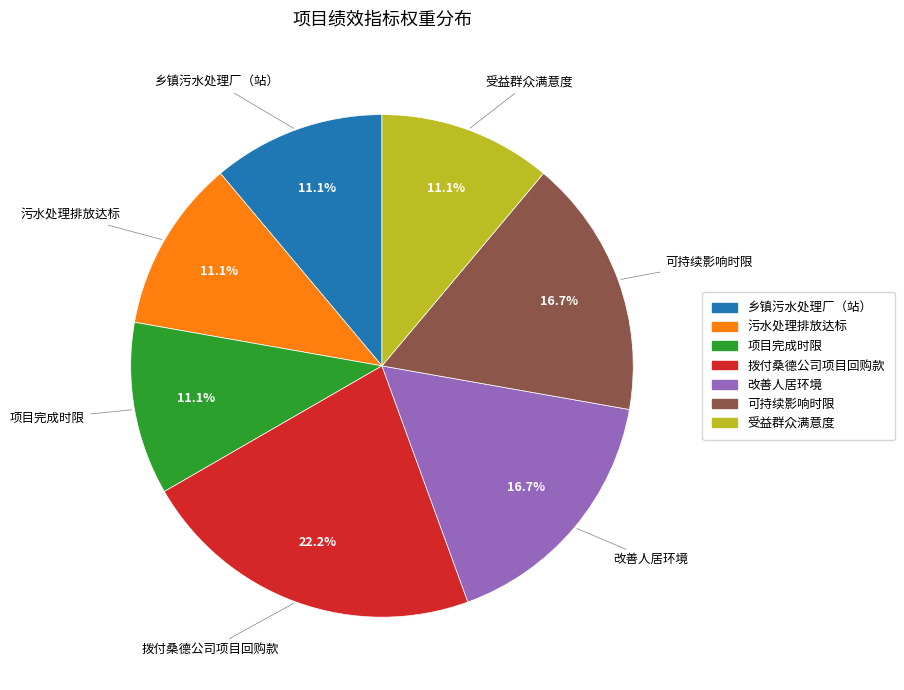

Count the number of slices in the pie.

7